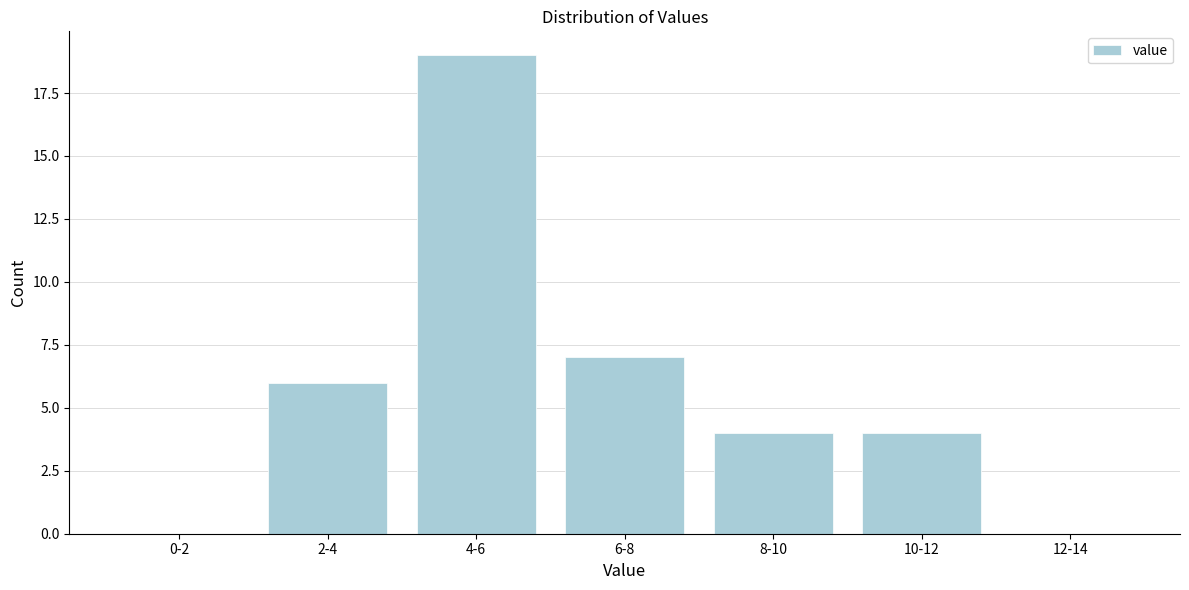

Reading left to right, what are all the values shown in this chart?

0-2=0	2-4=6	4-6=19	6-8=7	8-10=4	10-12=4	12-14=0